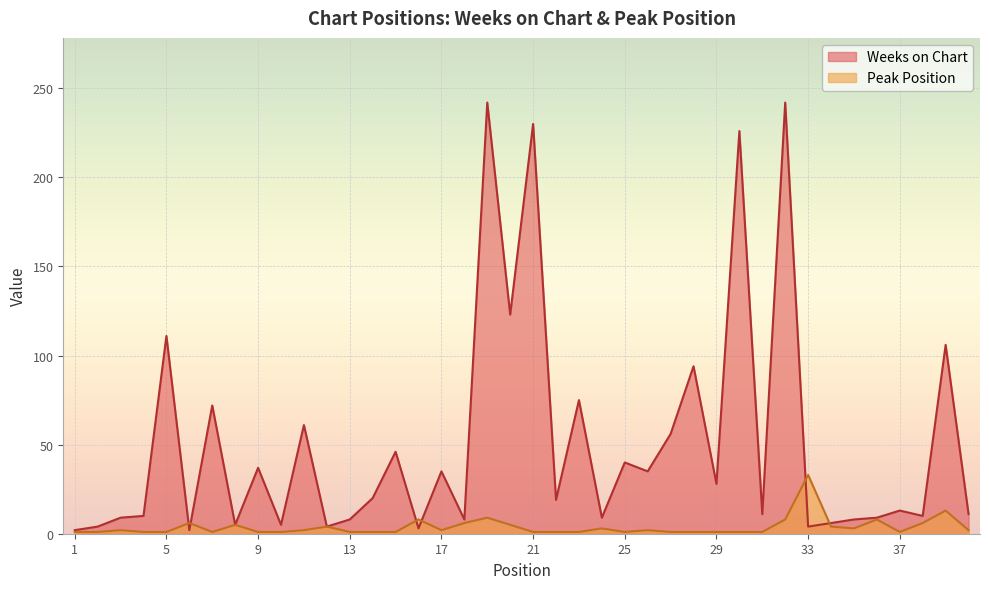

Which series changed the most between 24 and 33?

Peak Position